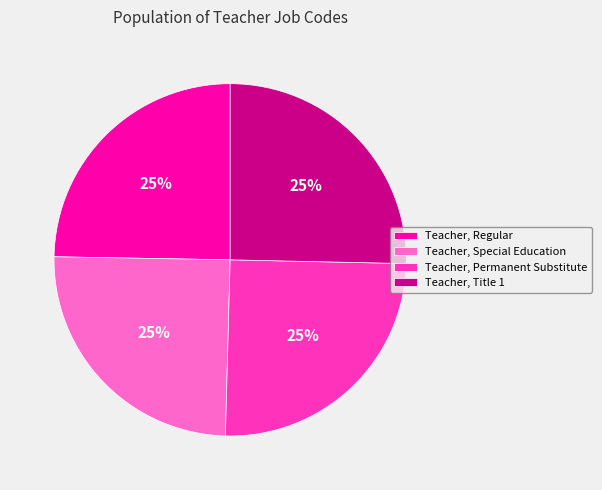

How many segments does this pie chart have?

4